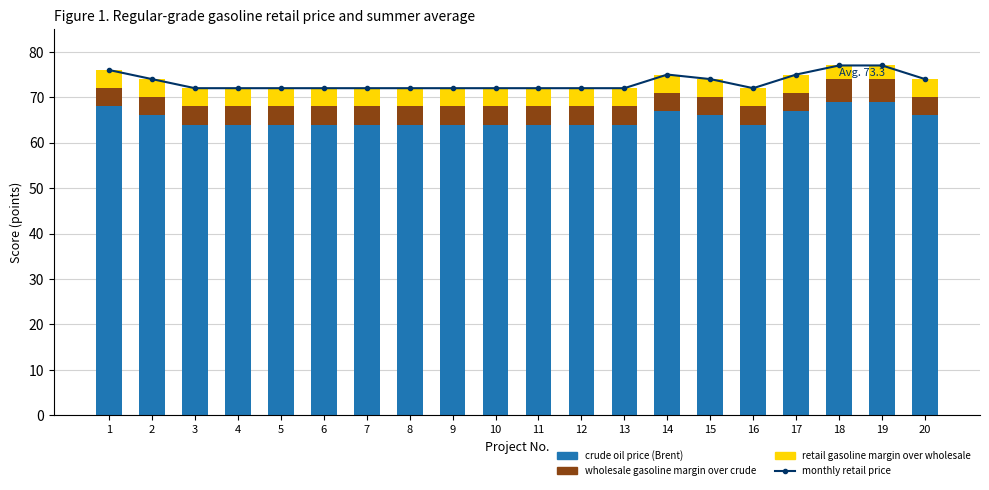

What is the greatest value displayed?

77